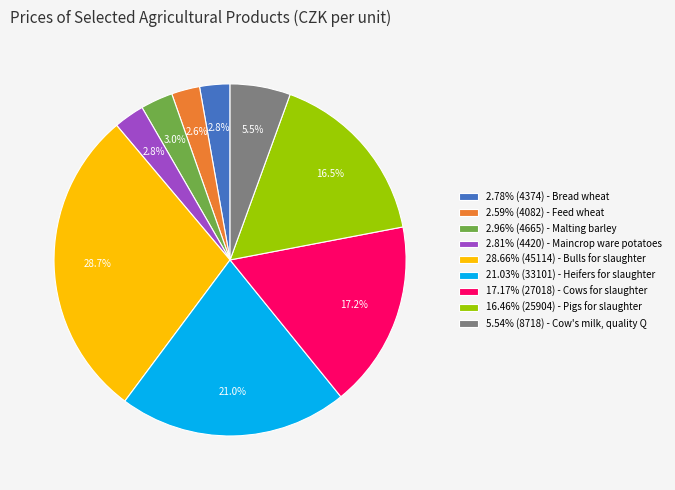

Is there any slice that represents more than half of the pie?

No